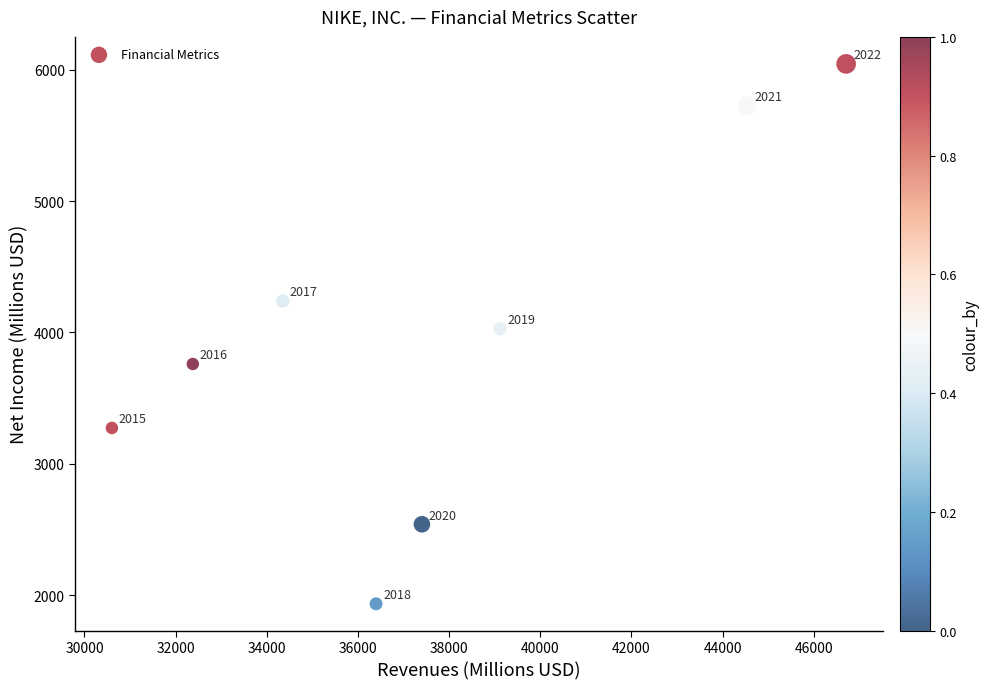

What Y value in the scatter plot is closest to 3989?

4029